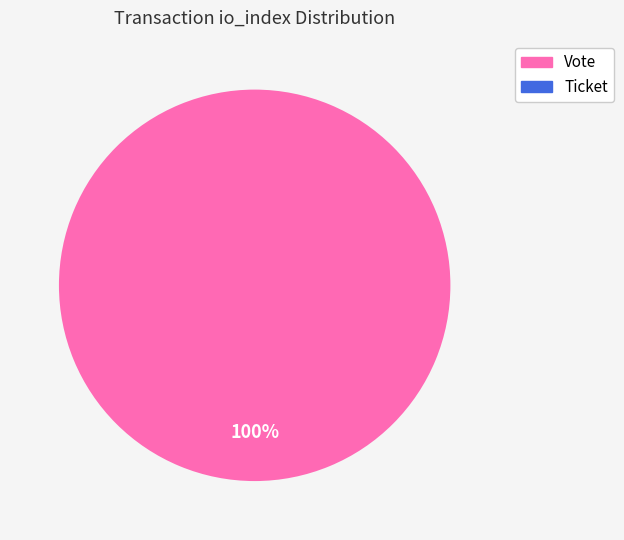

What percentage is the Vote slice, to the nearest percent?

100%